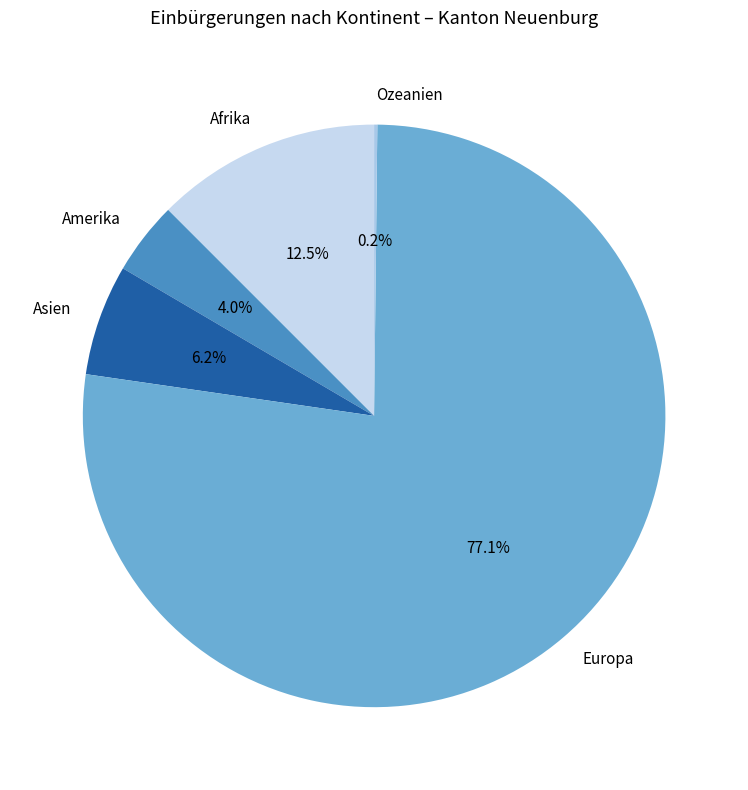

Which slice represents more than half of the pie?

Europa